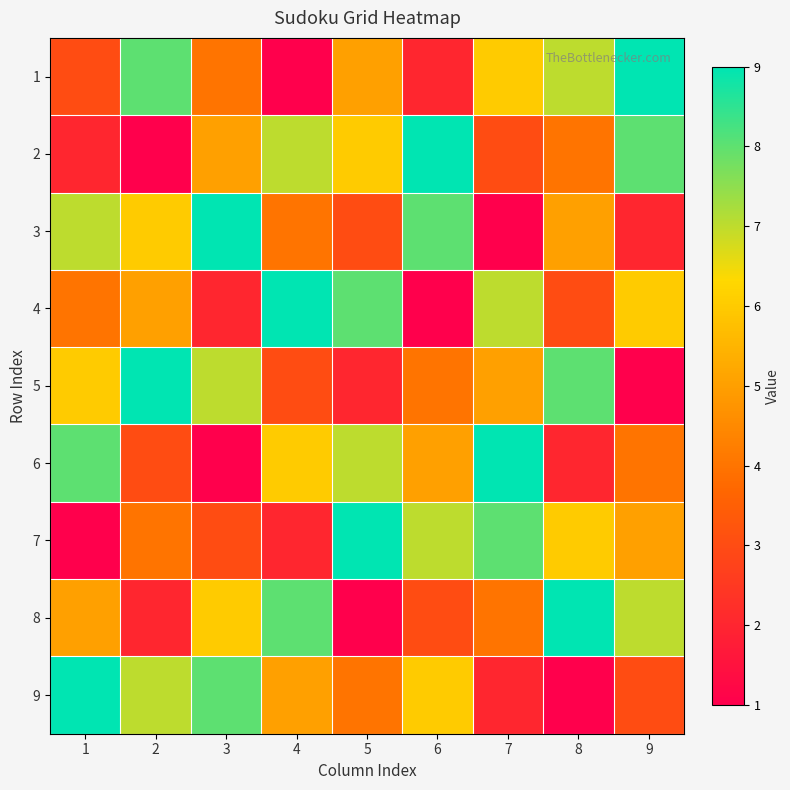

Reading left to right, list all the values displayed in this chart.

1: 1=3	2=8	3=4	4=1	5=5	6=2	7=6	8=7	9=9
2: 1=2	2=1	3=5	4=7	5=6	6=9	7=3	8=4	9=8
3: 1=7	2=6	3=9	4=4	5=3	6=8	7=1	8=5	9=2
4: 1=4	2=5	3=2	4=9	5=8	6=1	7=7	8=3	9=6
5: 1=6	2=9	3=7	4=3	5=2	6=4	7=5	8=8	9=1
6: 1=8	2=3	3=1	4=6	5=7	6=5	7=9	8=2	9=4
7: 1=1	2=4	3=3	4=2	5=9	6=7	7=8	8=6	9=5
8: 1=5	2=2	3=6	4=8	5=1	6=3	7=4	8=9	9=7
9: 1=9	2=7	3=8	4=5	5=4	6=6	7=2	8=1	9=3